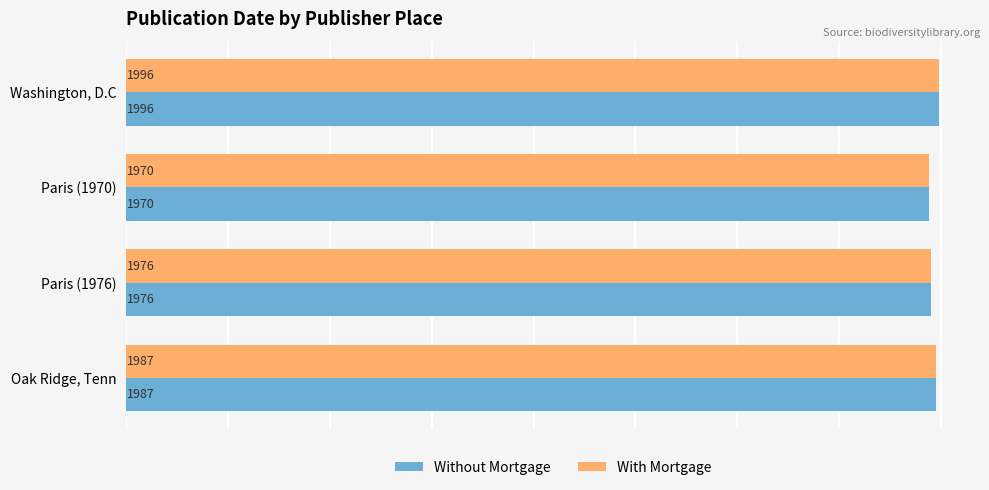

The value of With Mortgage at Oak Ridge, Tenn is 933. True or false?

False